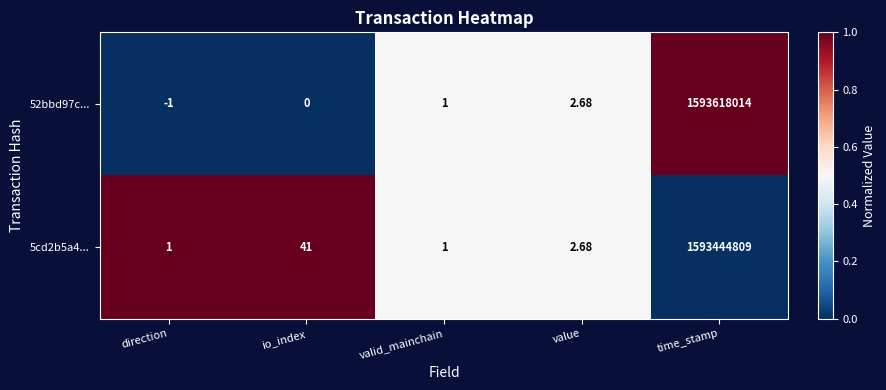

How many distinct data groups are displayed?

2